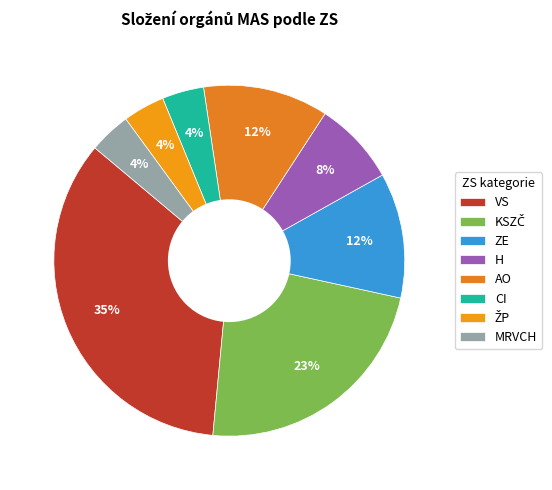

To the nearest percent, what is the average slice percentage?

12%